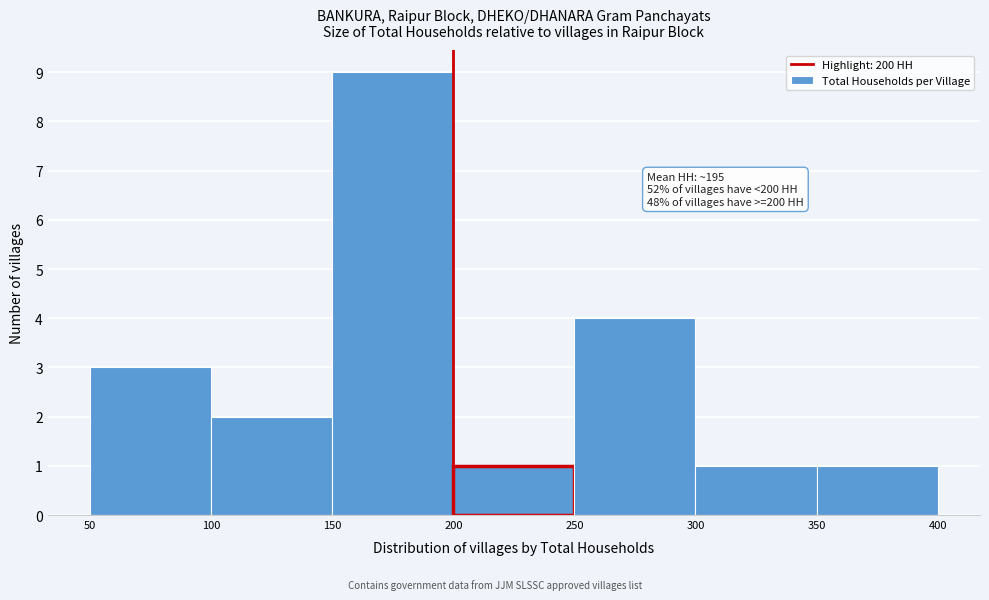

Over which range of the x-axis is the bar tallest?

150 to 200